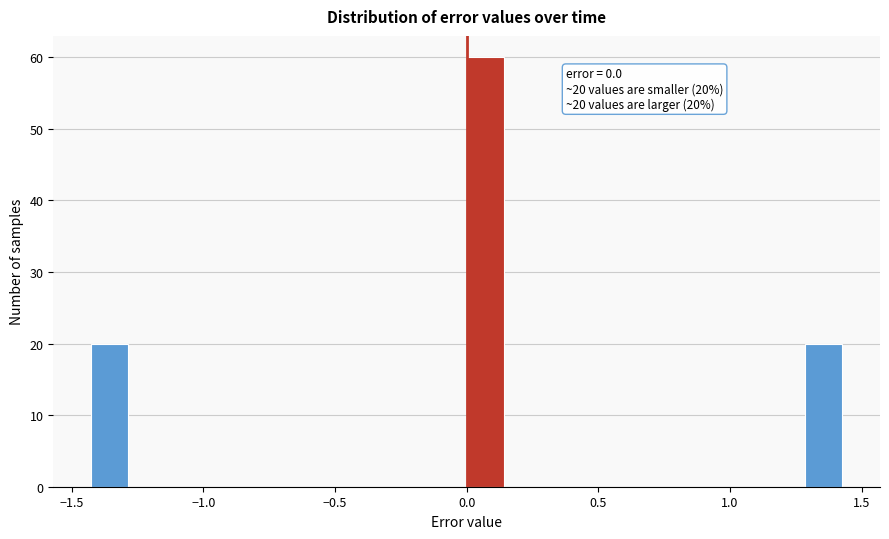

Around what value on the x-axis is the tallest bar? Give the approximate position of its centre, as read against the axis.

0.05